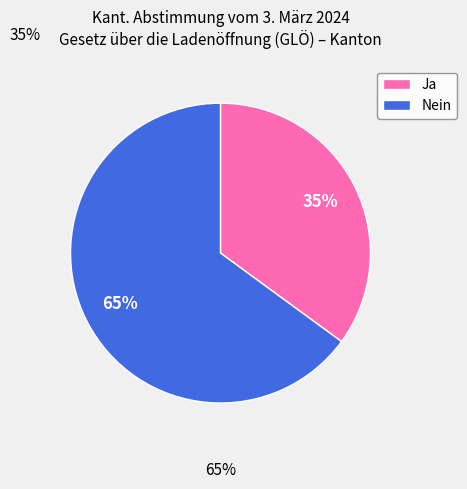

To the nearest percent, what percentage of the pie is Ja?

35%